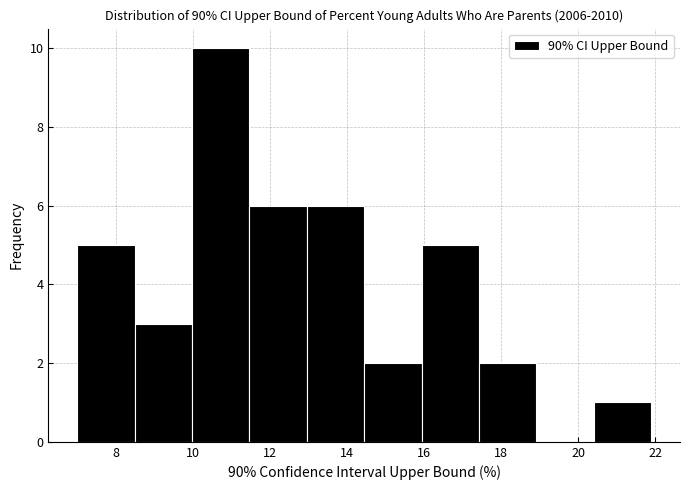

Reading left to right, list every bar in this chart as the range it spans on the x-axis followed by its height. Neither the bar edges nor the heights are printed on the chart, so give them approximately, as read against the axes.

7.0 to 8.4: 5
8.4 to 10.0: 3
10.0 to 11.4: 10
11.4 to 13.0: 6
13.0 to 14.4: 6
14.4 to 16.0: 2
16.0 to 17.4: 5
17.4 to 19.0: 2
19.0 to 20.4: 0
20.4 to 22.0: 1